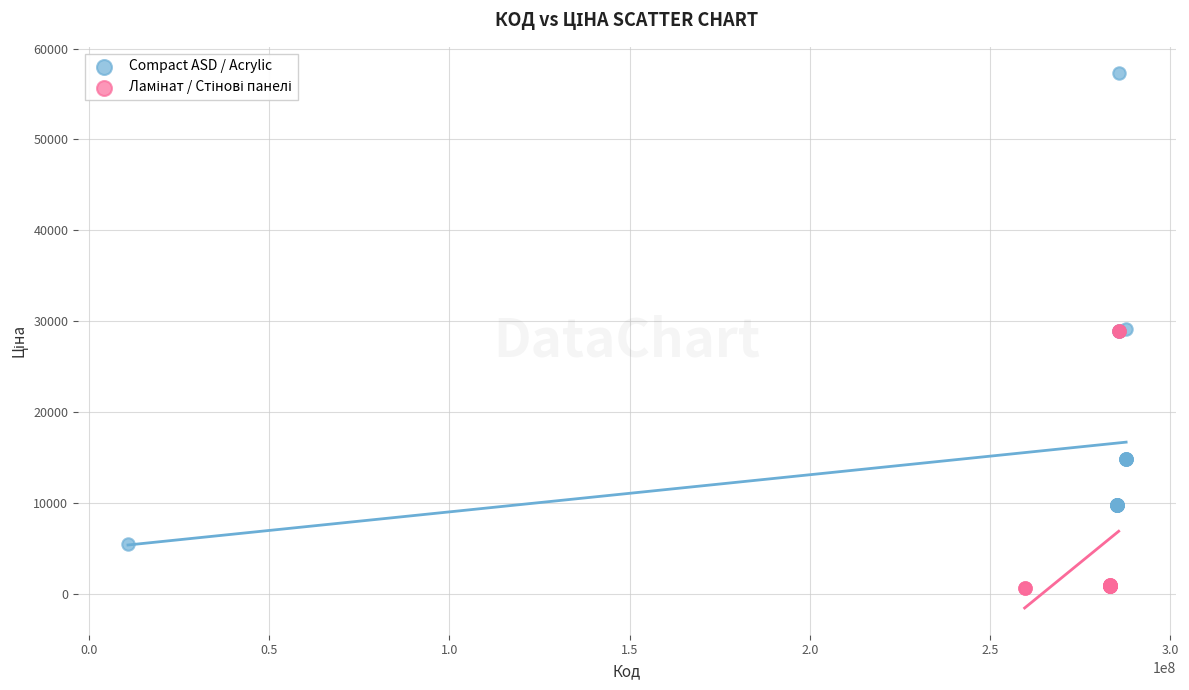

Which series contains the highest Y value?

Compact ASD / Acrylic